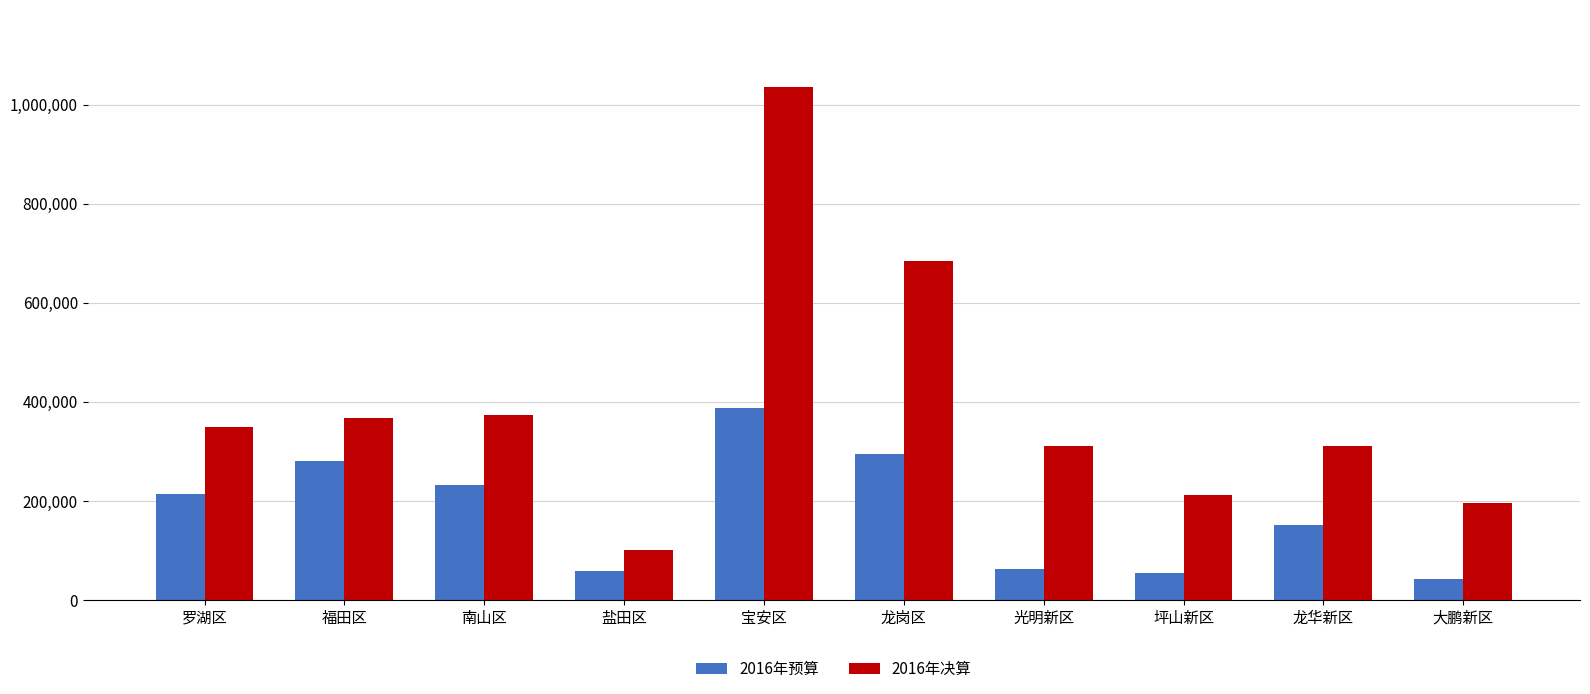

List the series in order of their peak value, highest first.

2016年决算, 2016年预算